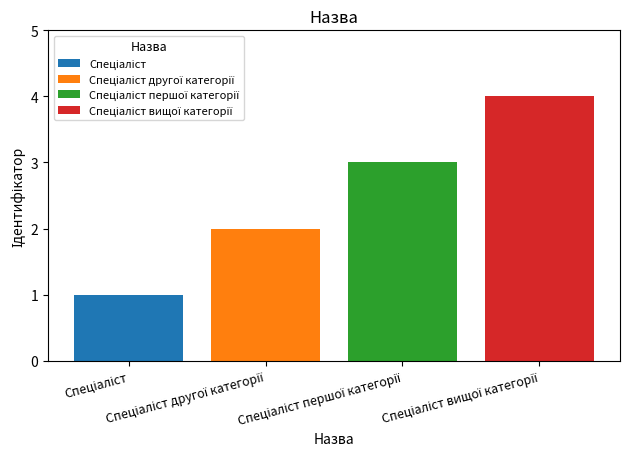

The Спеціаліст series shows 0 at Спеціаліст вищої категорії. True or false?

False